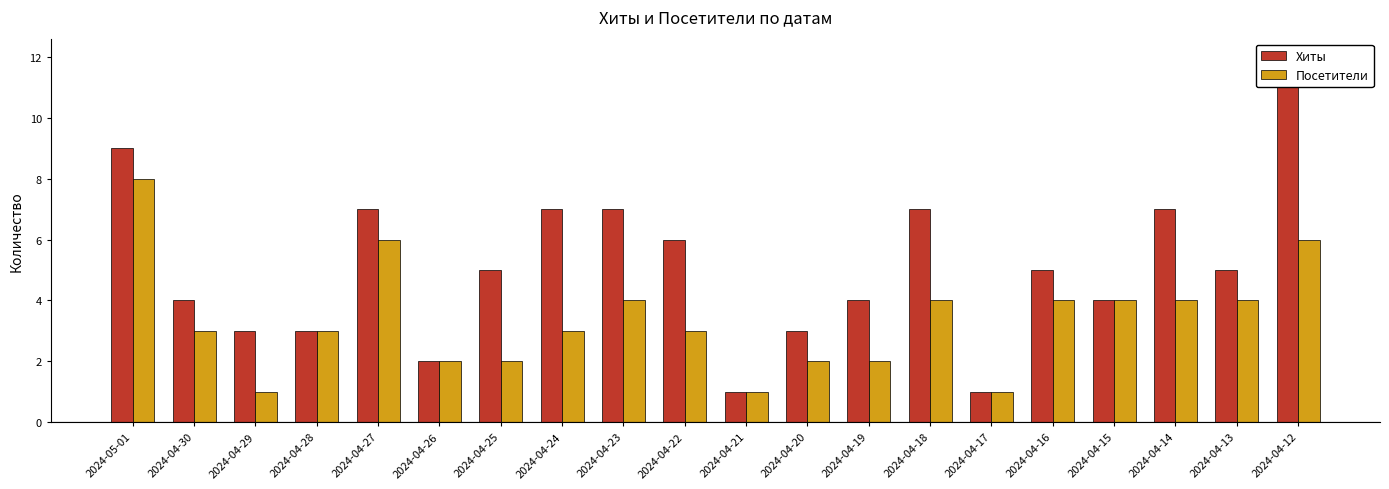

Which series has the largest range (max minus min)?

Хиты